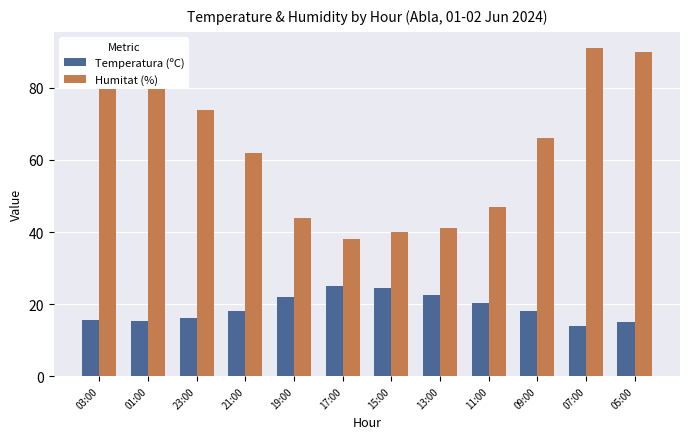

What are all the series names shown in the legend?

Temperatura (ºC), Humitat (%)